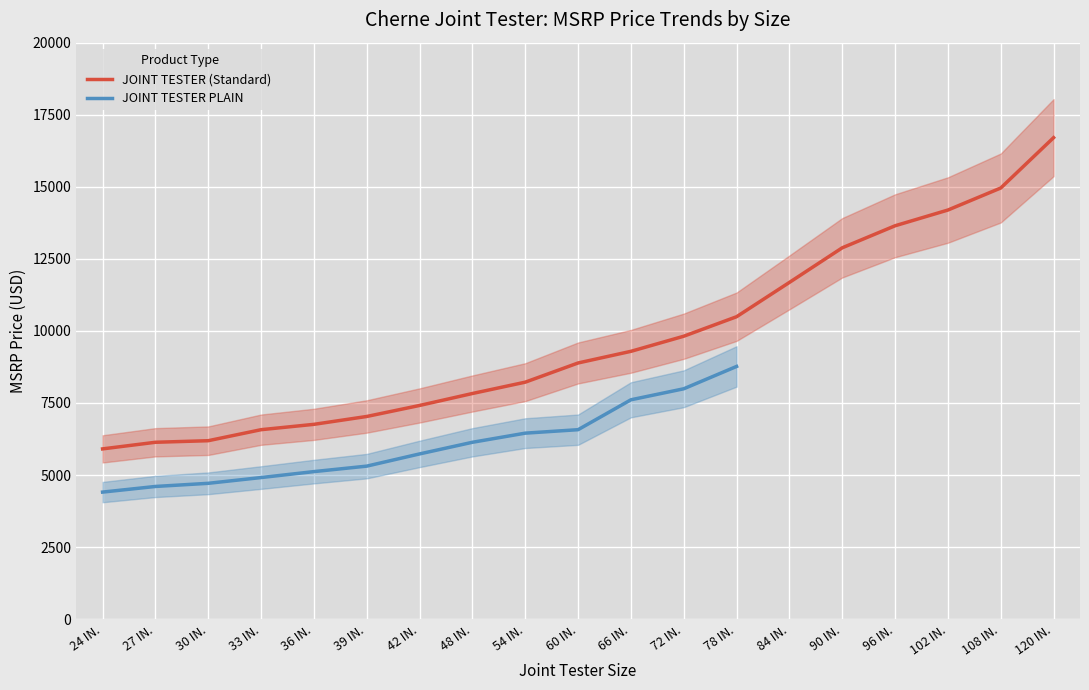

Is it true that the value at 120 IN. is 6850.0?

False